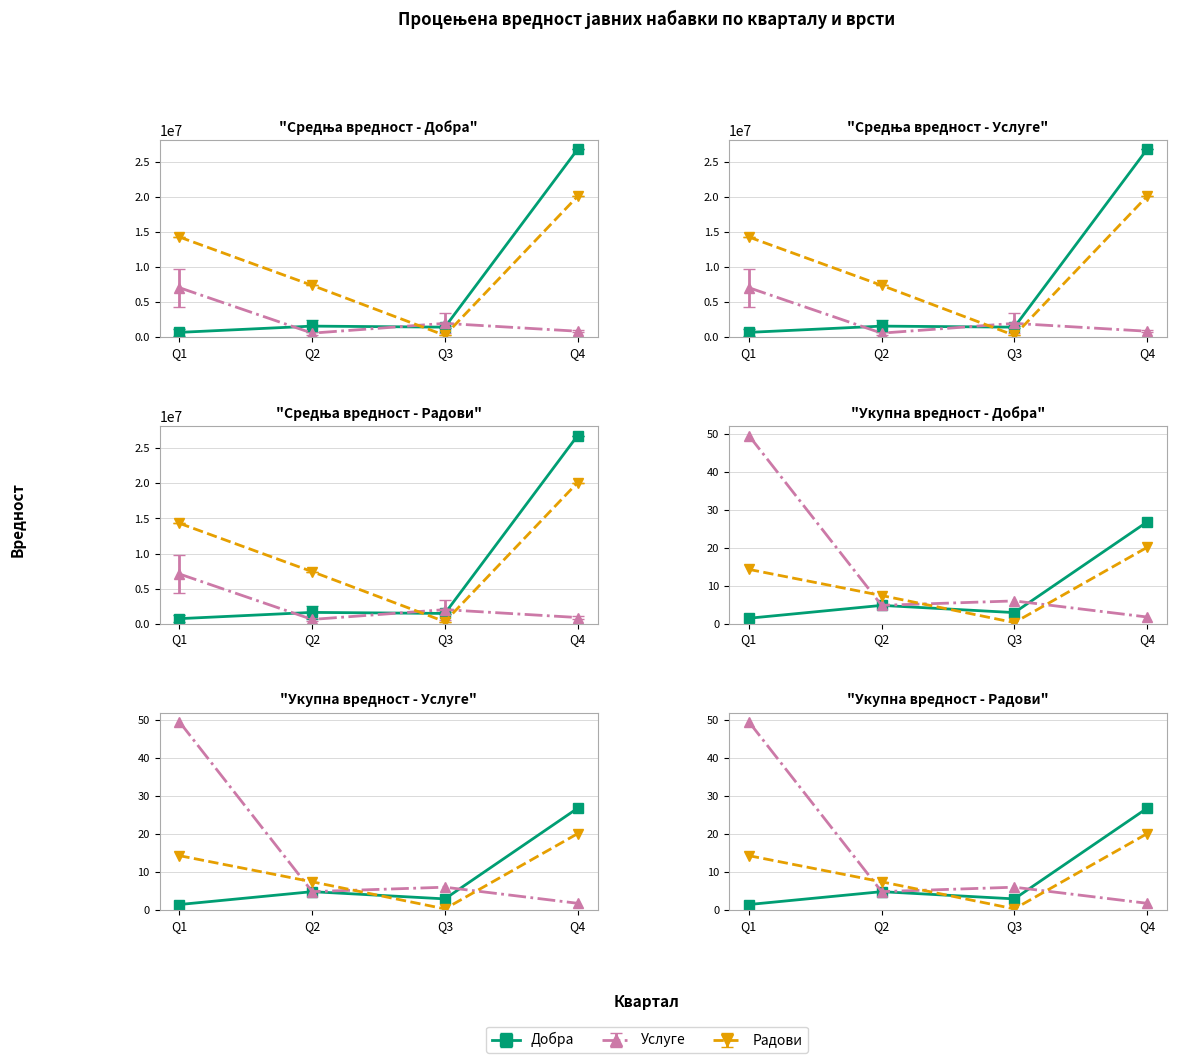

What is the difference between the second highest and second lowest values in the Добра series?

1.9